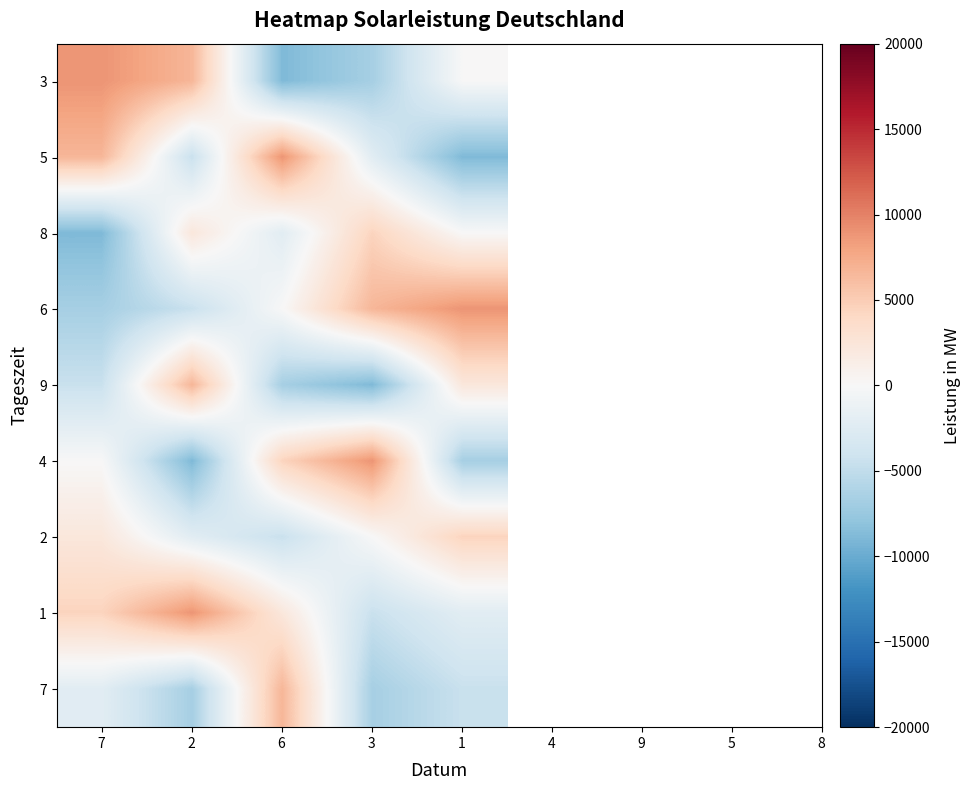

Between 1 and 6, which is larger?

1